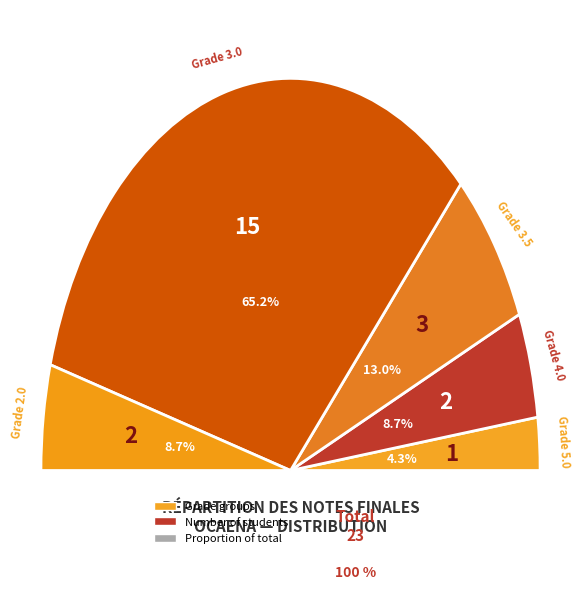

To the nearest percent, what percentage of the pie is 2.0?

9%